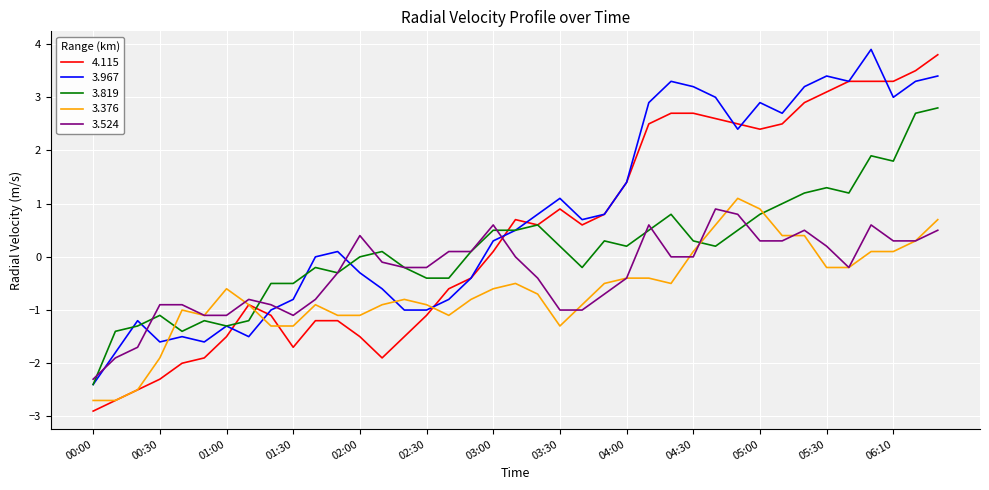

Which series has the widest spread of values?

4.115